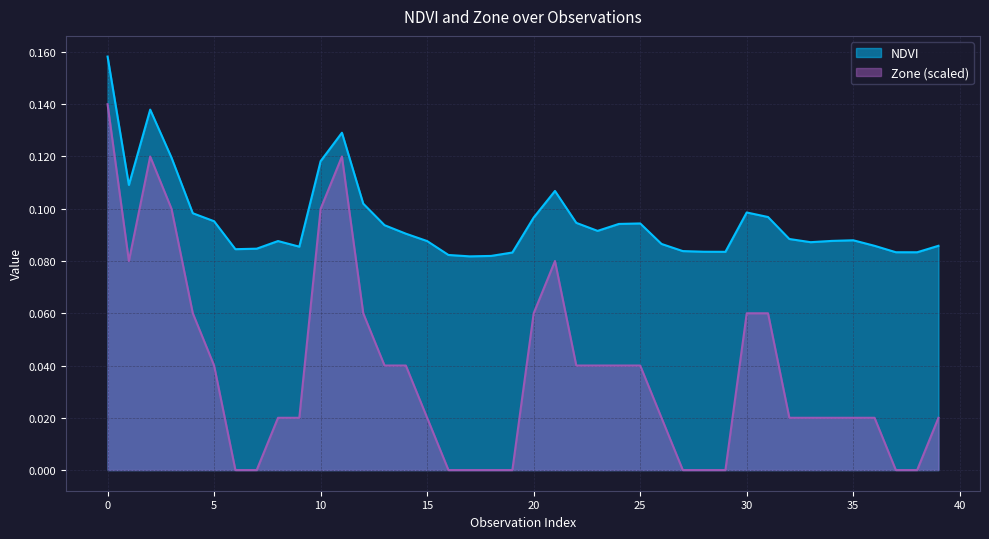

At how many categories does at least one series exceed 0?

40